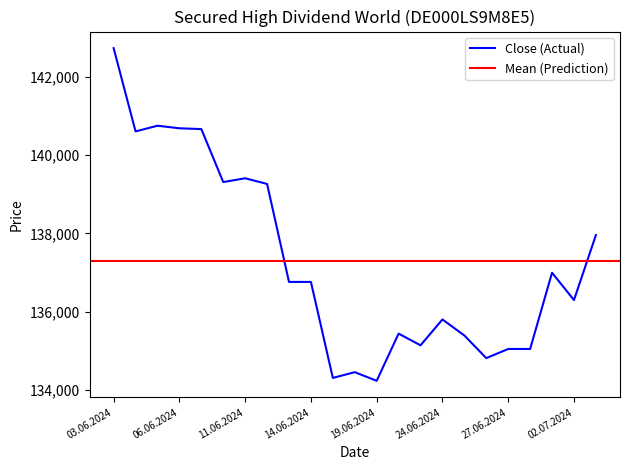

What is the label of the 18th point from the left?

26.06.2024